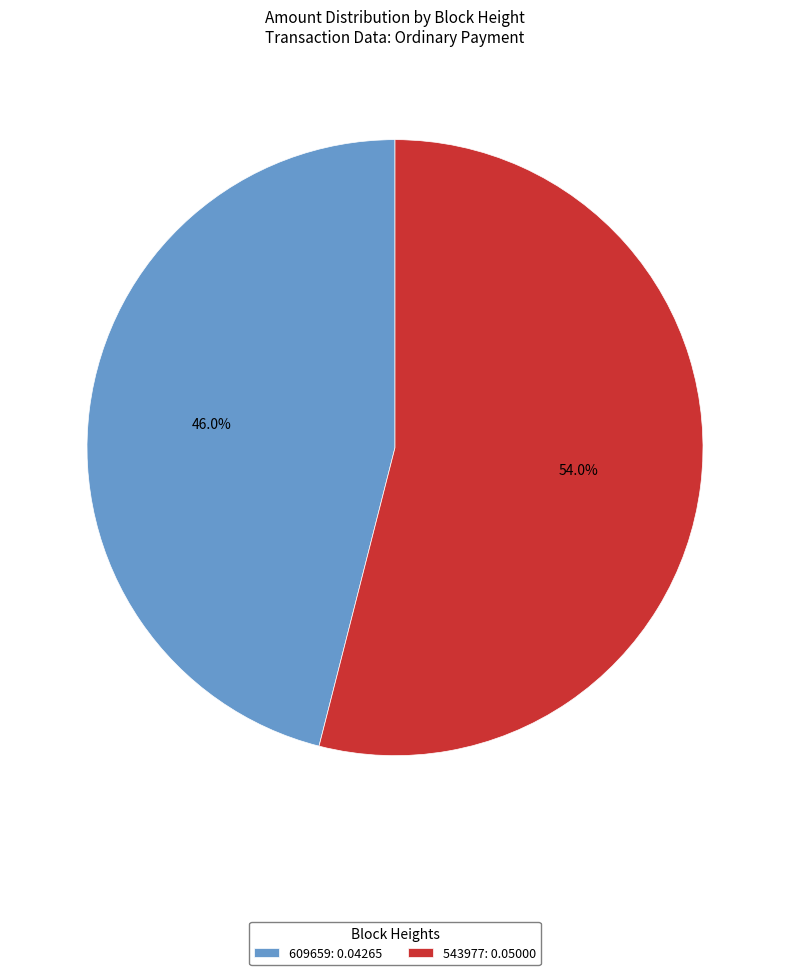

Which has a higher value, 609659 or 543977?

543977